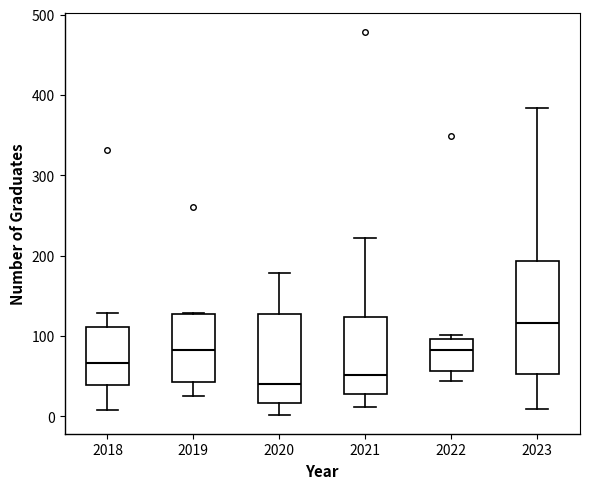

Reading left to right, read every box against the y-axis: the position of its median line, the range the box covers, and the ends of its whiskers. The values are not printed on the chart, so give them approximately, as read against the axis.

2018: median 70, box 40 to 110, whiskers 10 to 130
2019: median 80, box 40 to 130, whiskers 30 to 130
2020: median 40, box 20 to 130, whiskers 0 to 180
2021: median 50, box 30 to 120, whiskers 10 to 220
2022: median 80, box 60 to 100, whiskers 40 to 100 (just above the box's upper edge)
2023: median 120, box 50 to 190, whiskers 10 to 380